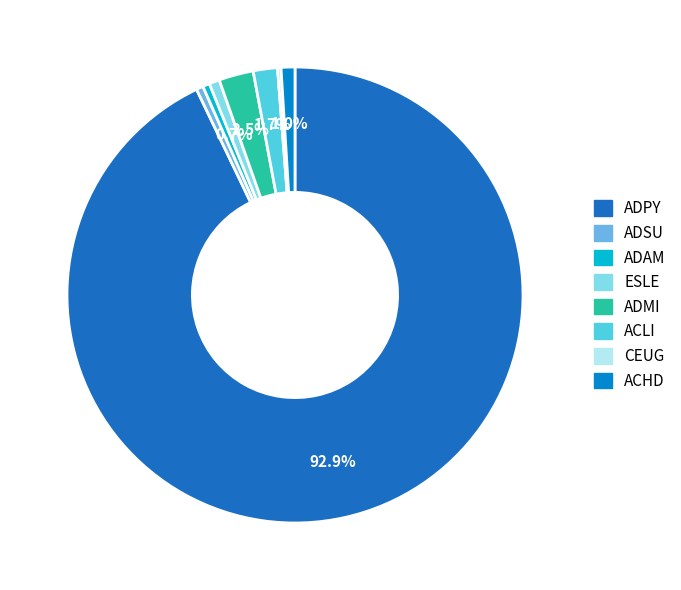

Is ADPY the majority of the pie?

Yes